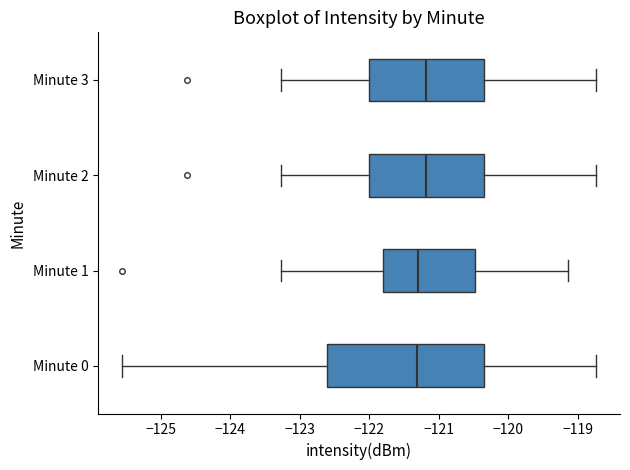

Reading bottom to top, read every box against the x-axis: the position of its median line, the range the box covers, and the ends of its whiskers. The values are not printed on the chart, so give them approximately, as read against the axis.

Minute 0: median -121.3, box -122.6 to -120.4, whiskers -125.6 to -118.7
Minute 1: median -121.3, box -121.8 to -120.5, whiskers -123.3 to -119.1
Minute 2: median -121.2, box -122.0 to -120.4, whiskers -123.3 to -118.7
Minute 3: median -121.2, box -122.0 to -120.4, whiskers -123.3 to -118.7